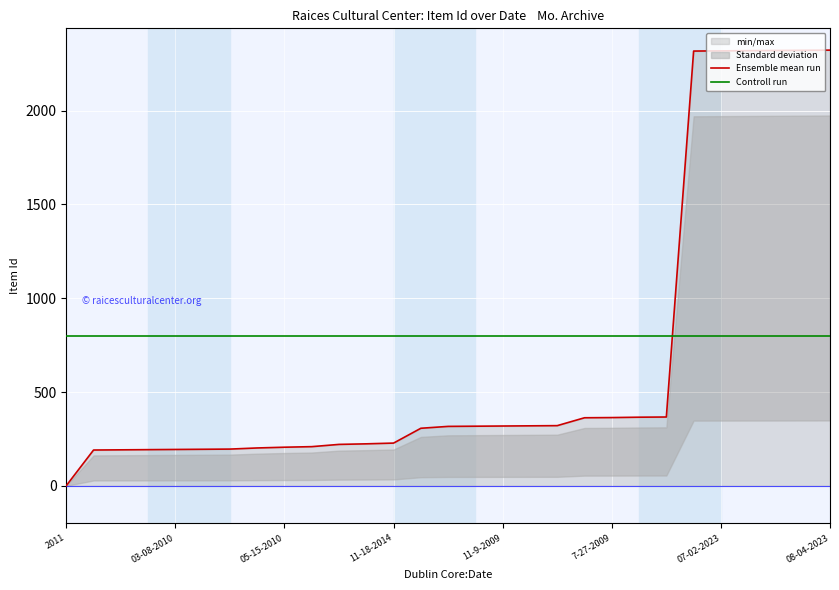

What is the maximum value for Controll run?

800